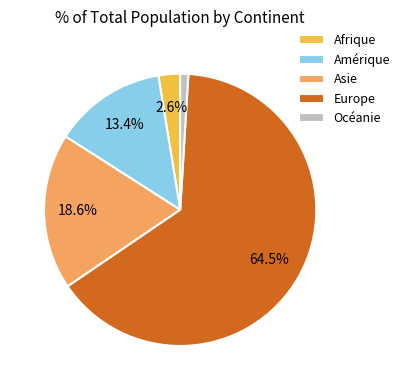

Which category accounts for the majority?

Europe